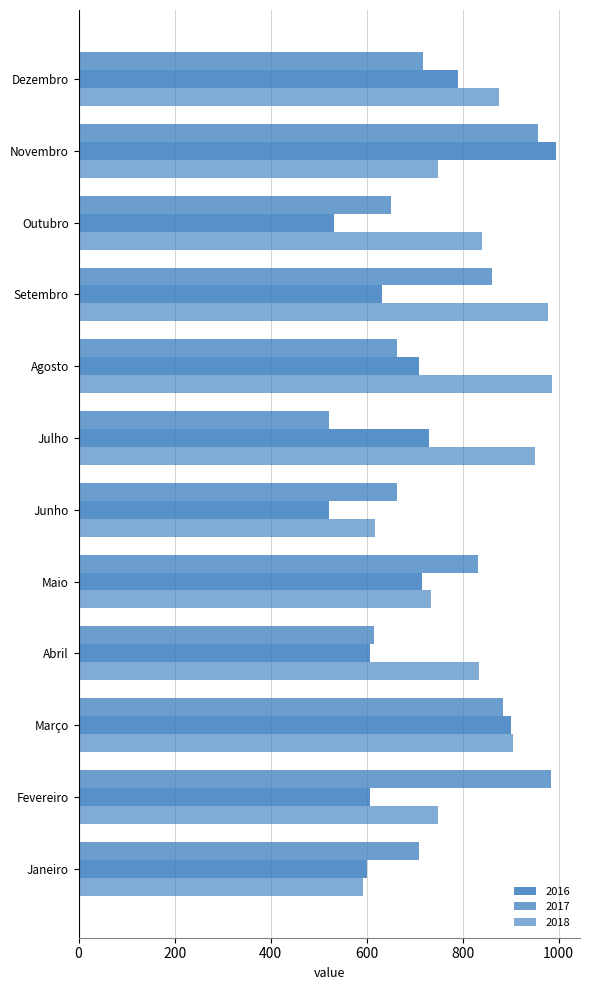

Count the number of categories in the chart.

12